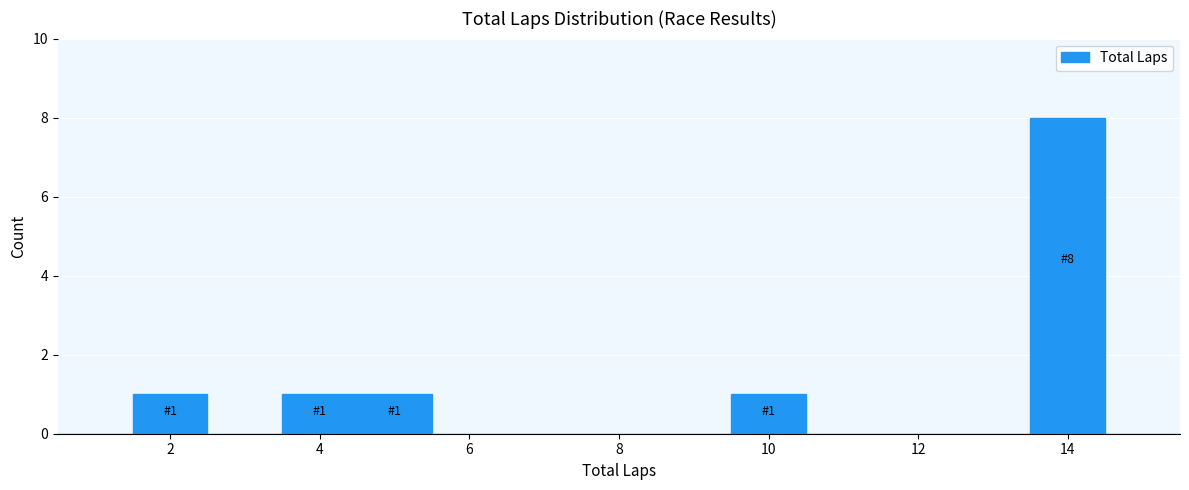

Which range on the x-axis has the tallest bar?

13.5 to 14.5